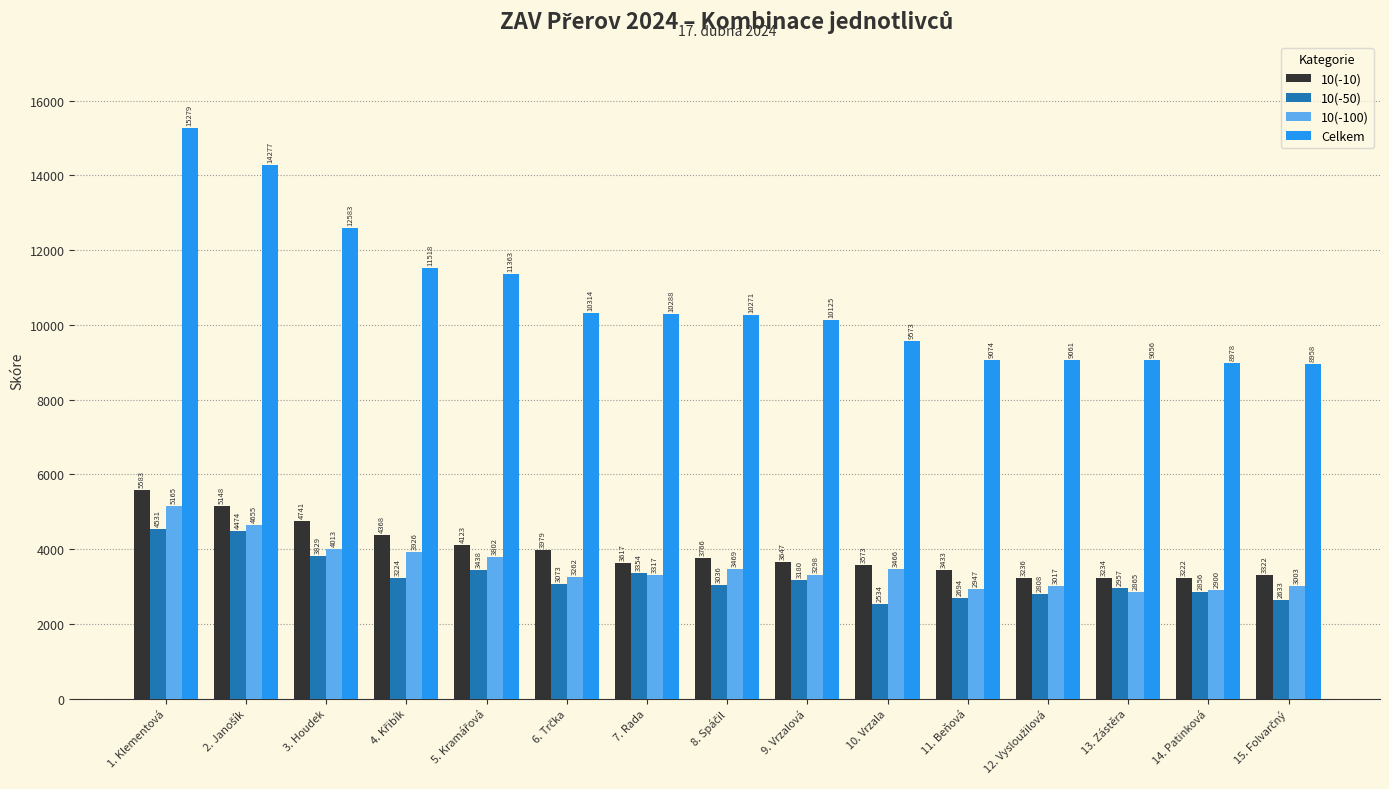

List the series in order of their peak value, highest first.

Celkem, 10(-10), 10(-100), 10(-50)